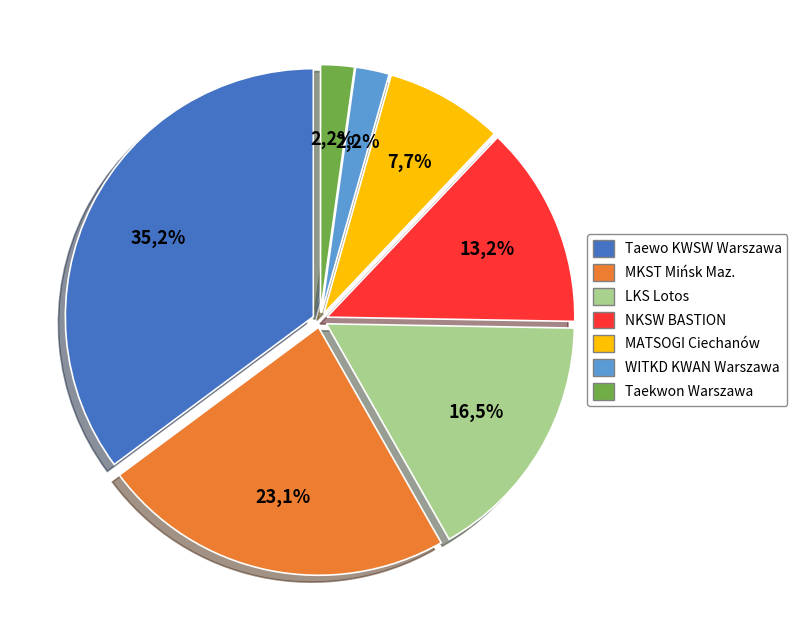

True or false: Taekwon Warszawa accounts for 2% of the total.

True